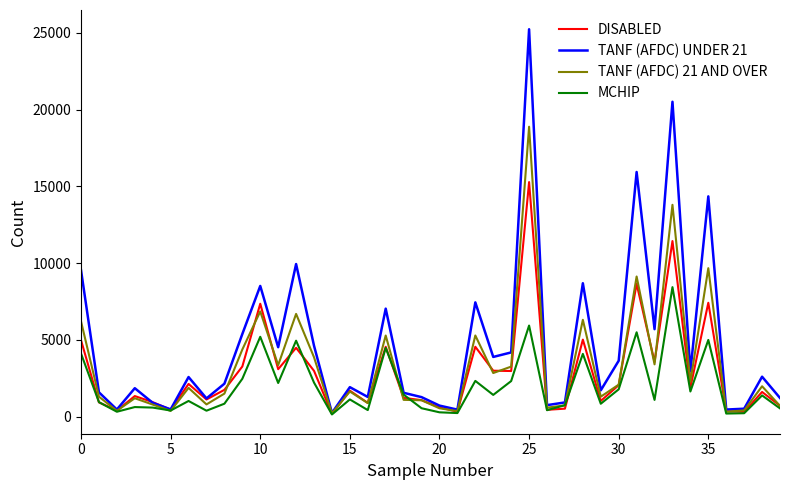

Which series has the largest total across all categories?

TANF (AFDC) UNDER 21